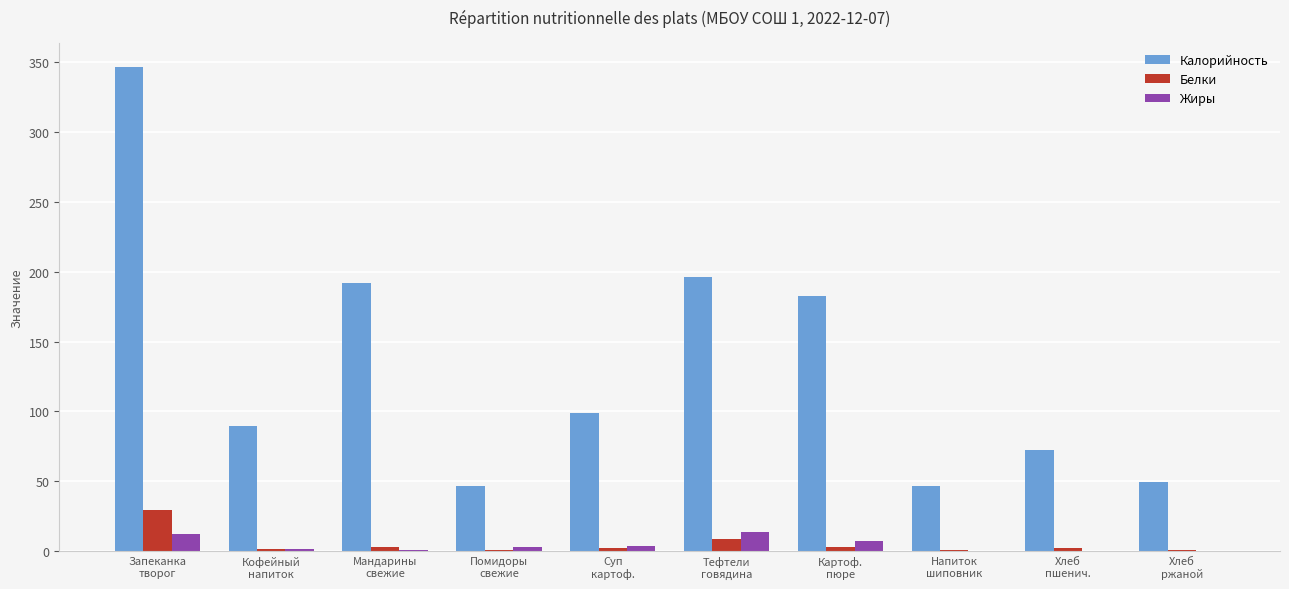

At which label is Калорийность closest to 196?

Тефтели
говядина